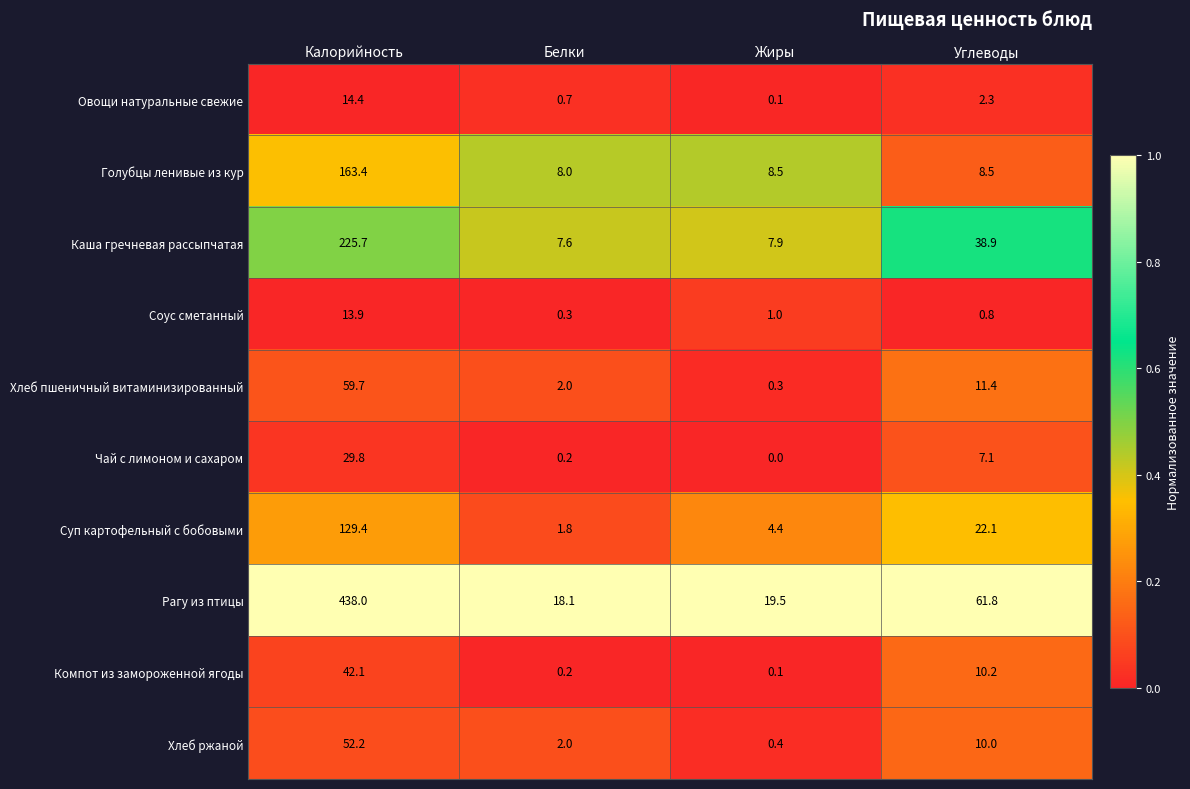

Which series has the largest total across all categories?

Рагу из птицы